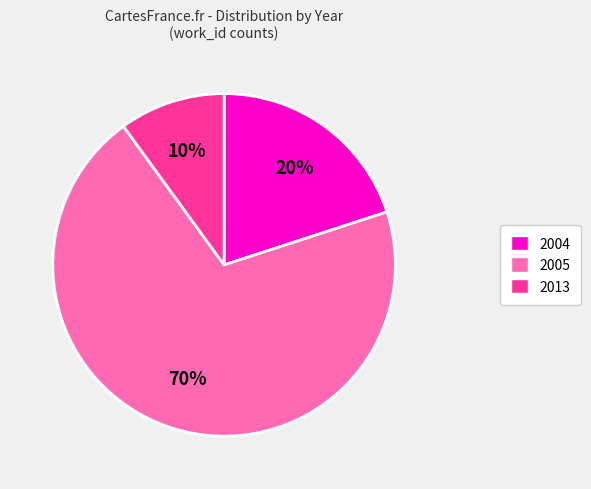

Do 2005 and 2004 together represent more than half of the pie?

Yes